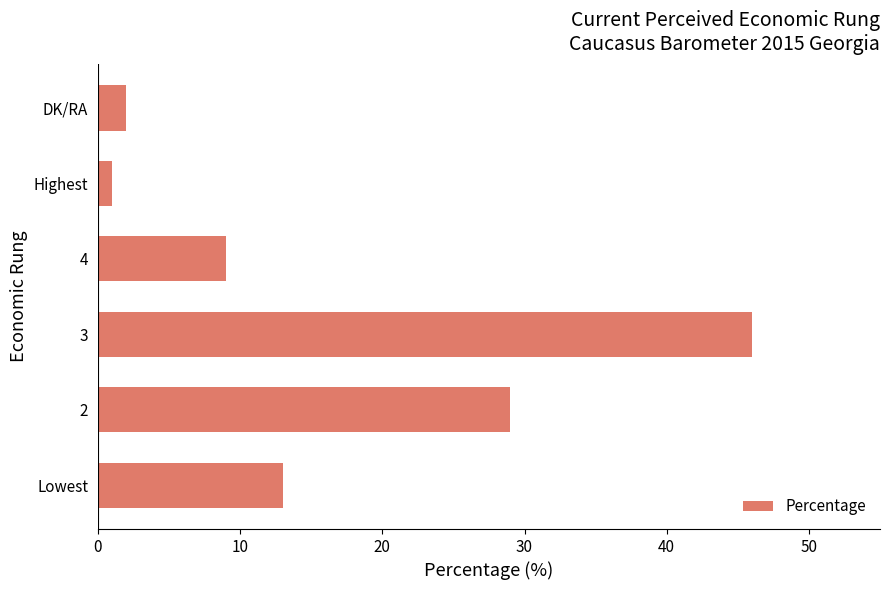

What is the change in value from 2 to DK/RA?

-27